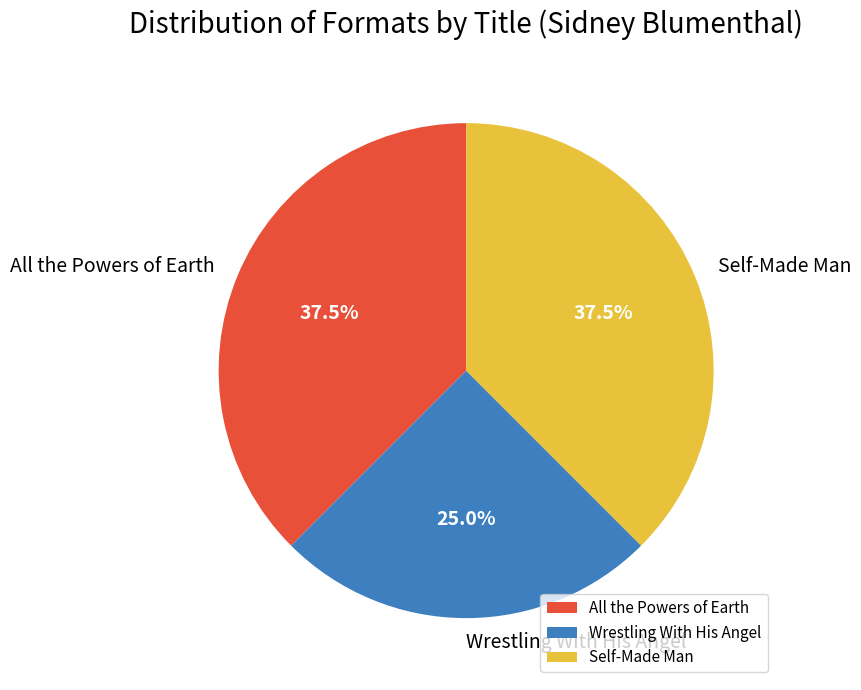

What is the ratio of the value at Wrestling With His Angel to the value at All the Powers of Earth?

0.7